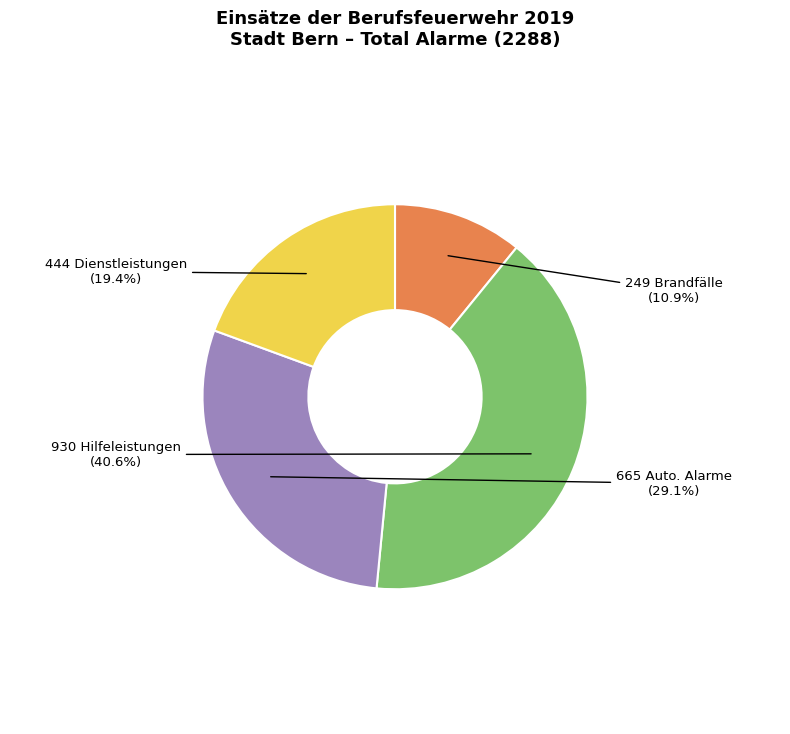

Is there any slice that represents more than half of the pie?

No